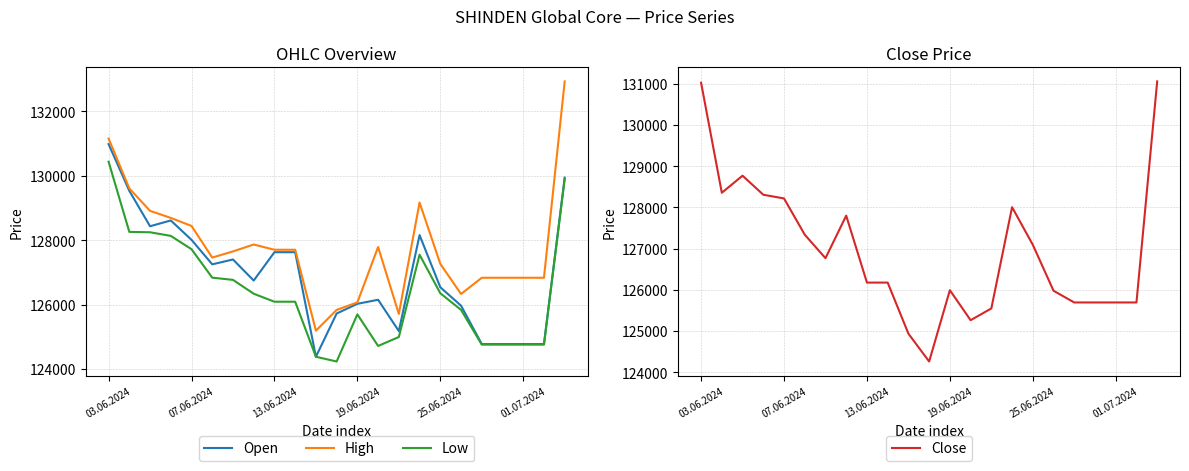

True or false: Close and High intersect in this chart.

False